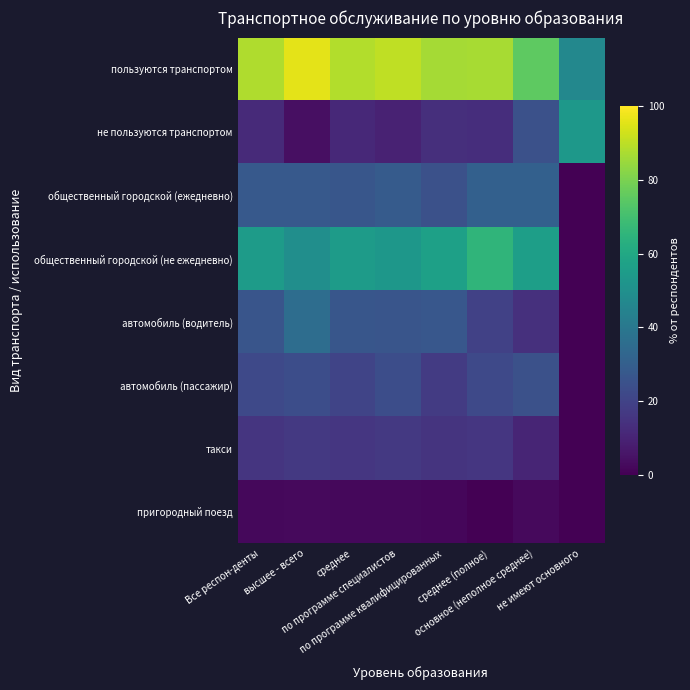

How many data points does each series have?

8